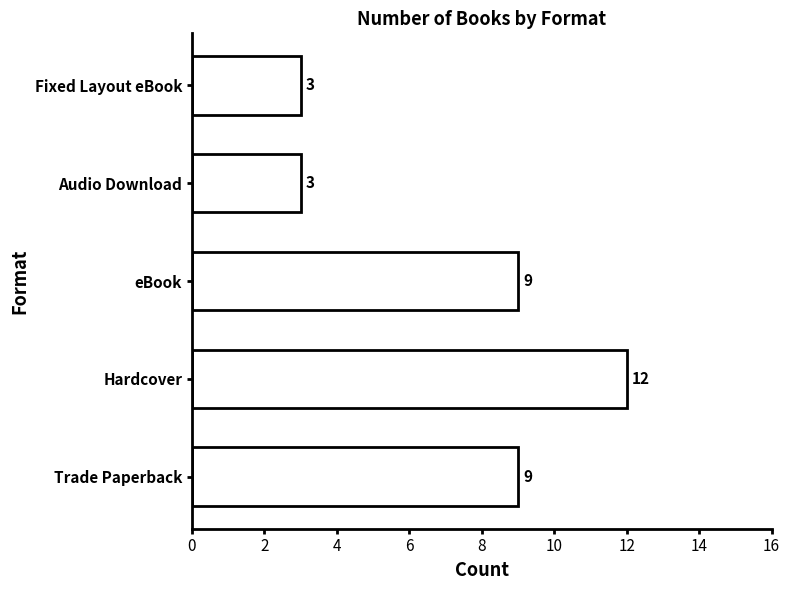

How many categories are shown in the chart?

5